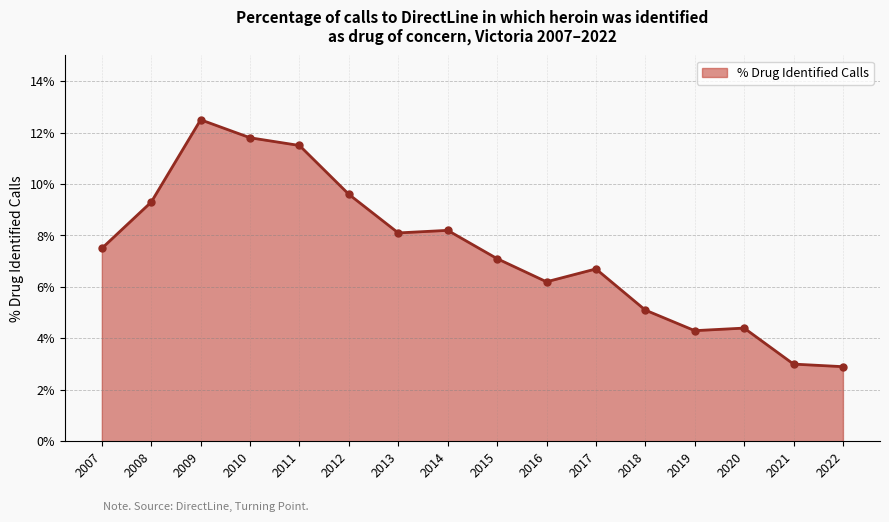

The chart shows a value of 9.3 at 2008. True or false?

True